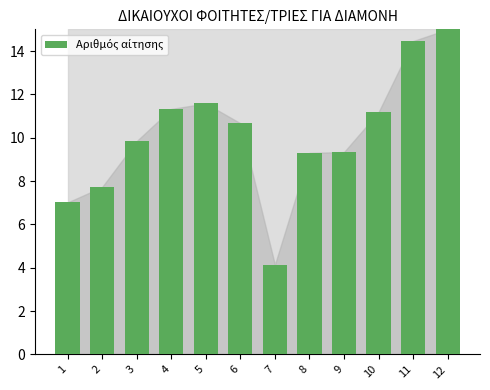

Reading right to left, transcribe all the data shown in this chart.

15.0	14.5	11.2	9.3	9.3	4.1	10.7	11.6	11.3	9.8	7.7	7.0